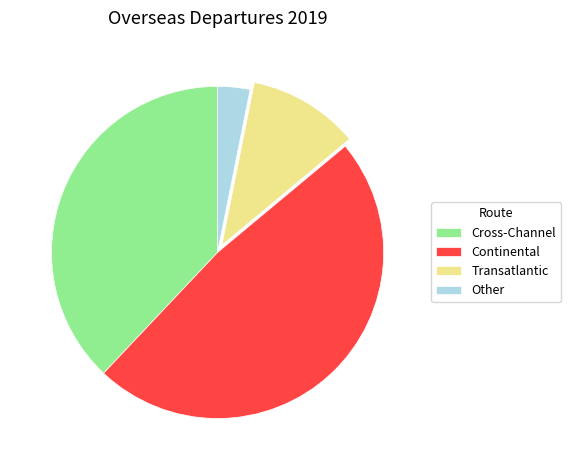

Combined, do Other and Transatlantic account for over 50%?

No